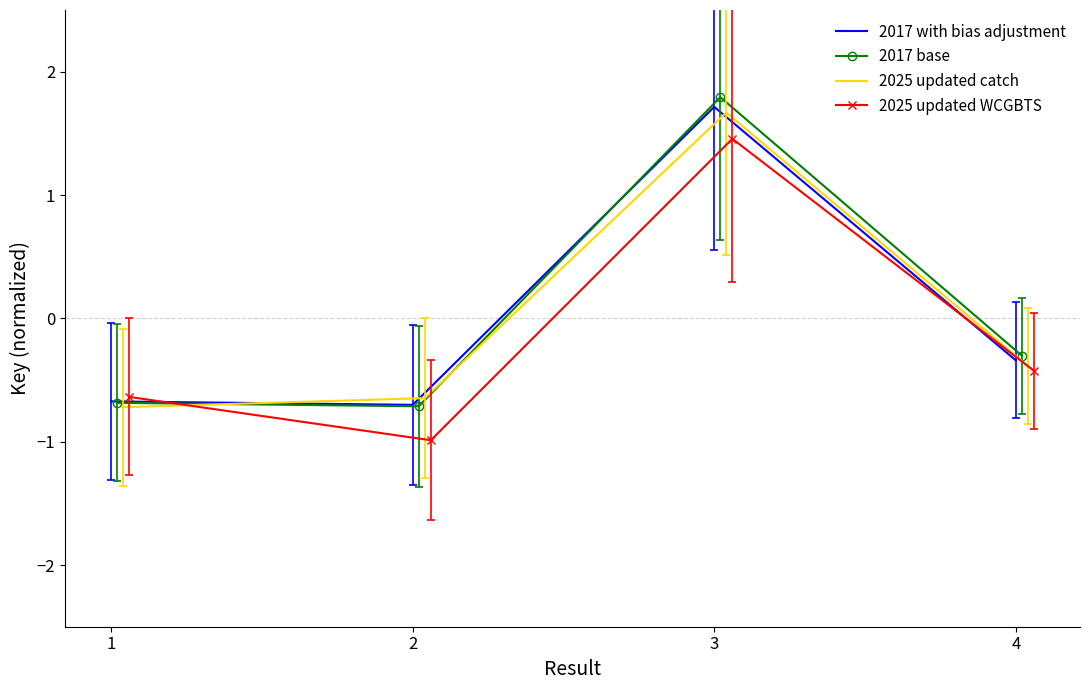

What is the minimum value for 2017 base?

-0.7